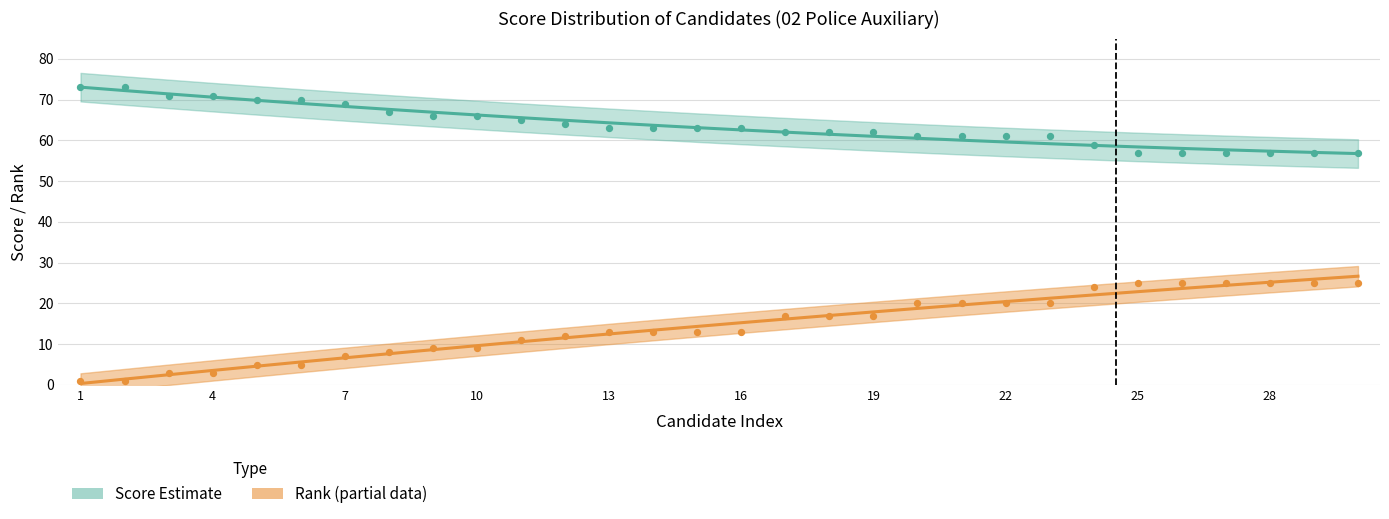

Which series contains the lowest Y value?

Rank (estimate)